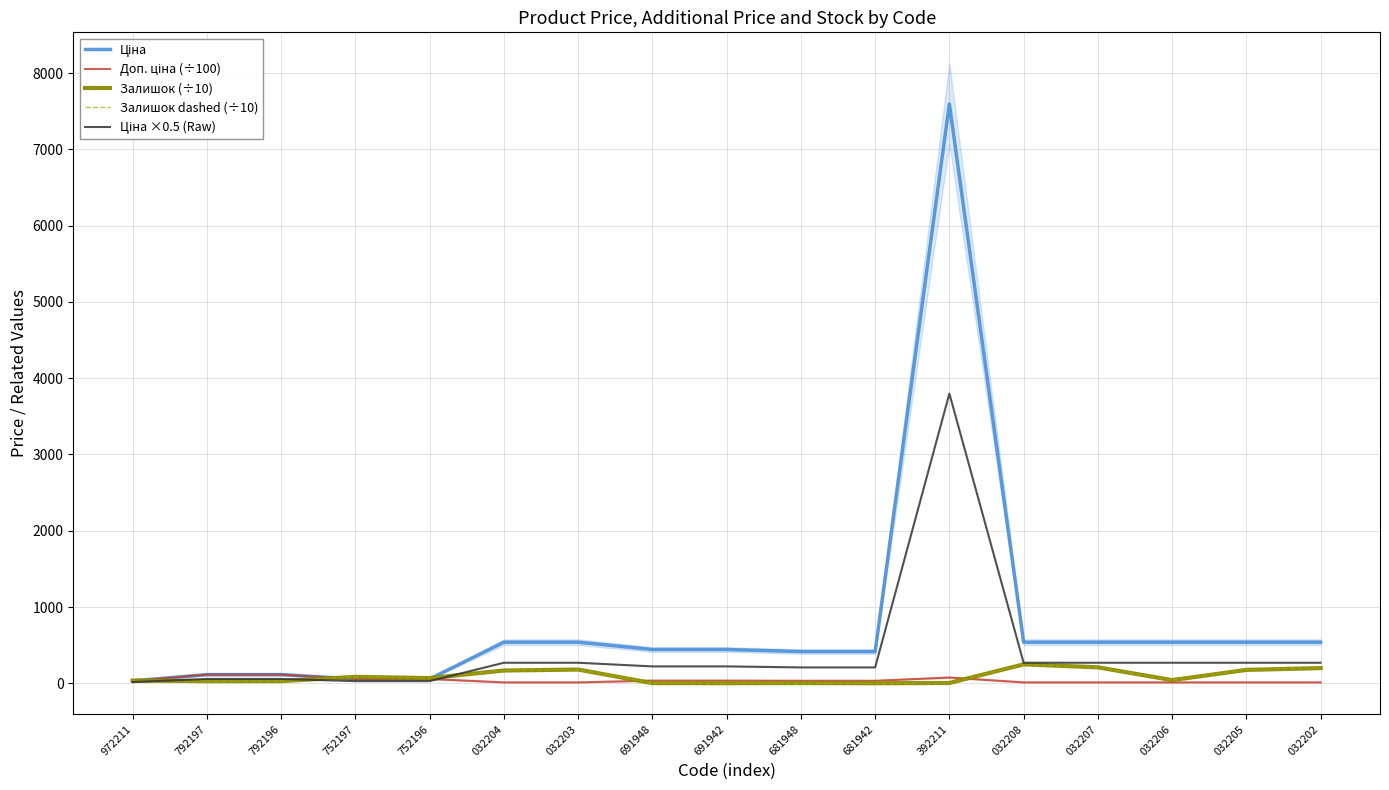

Which series has the largest range (max minus min)?

Ціна